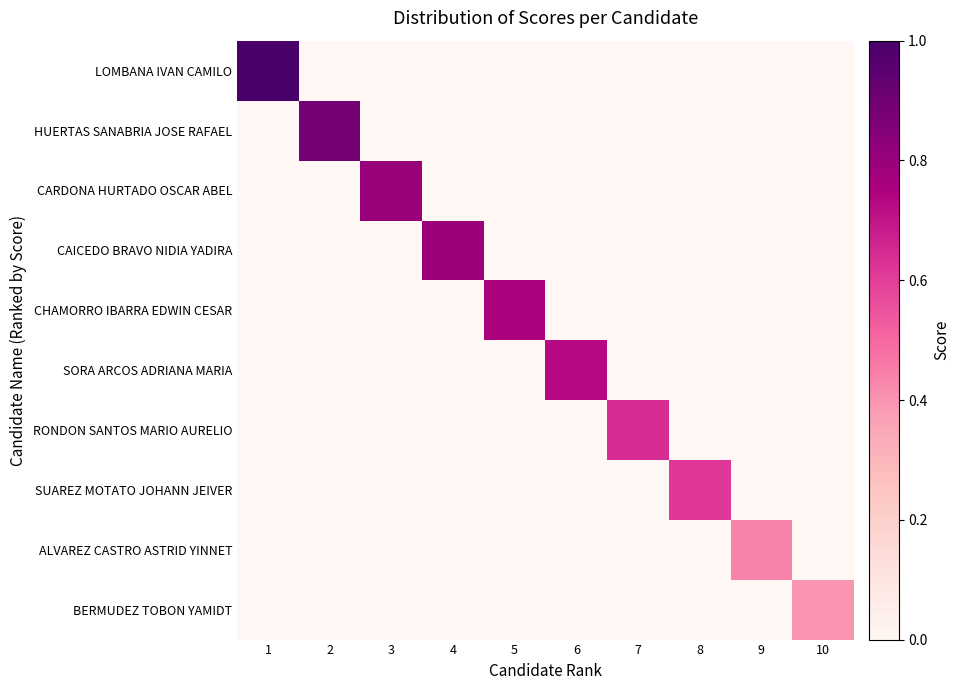

Rank the series at 6 from lowest to highest value.

LOMBANA IVAN CAMILO, HUERTAS SANABRIA JOSE RAFAEL, CARDONA HURTADO OSCAR ABEL, CAICEDO BRAVO NIDIA YADIRA, CHAMORRO IBARRA EDWIN CESAR, RONDON SANTOS MARIO AURELIO, SUAREZ MOTATO JOHANN JEIVER, ALVAREZ CASTRO ASTRID YINNET, BERMUDEZ TOBON YAMIDT, SORA ARCOS ADRIANA MARIA